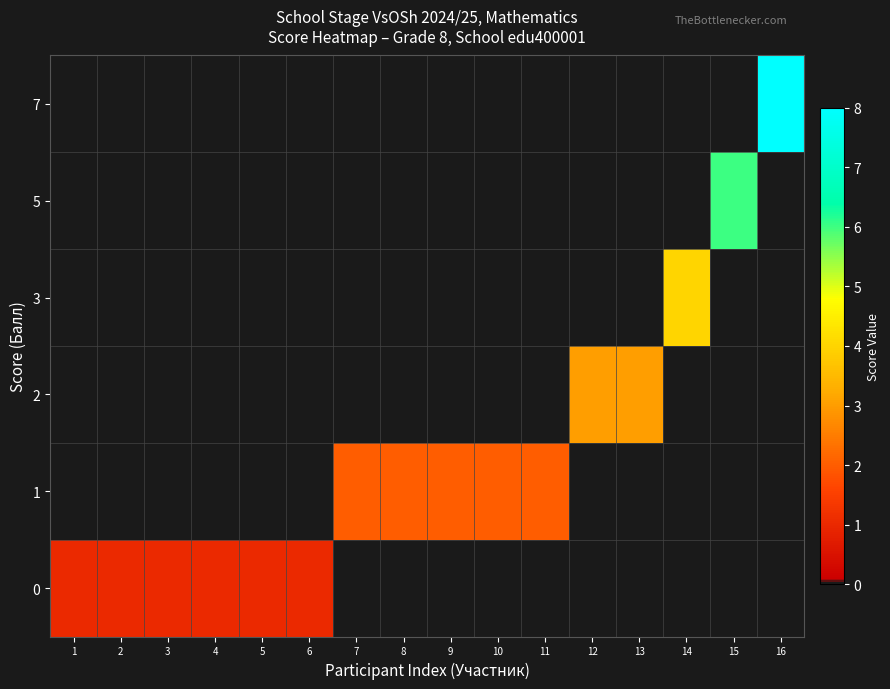

Which series has the largest total across all categories?

1